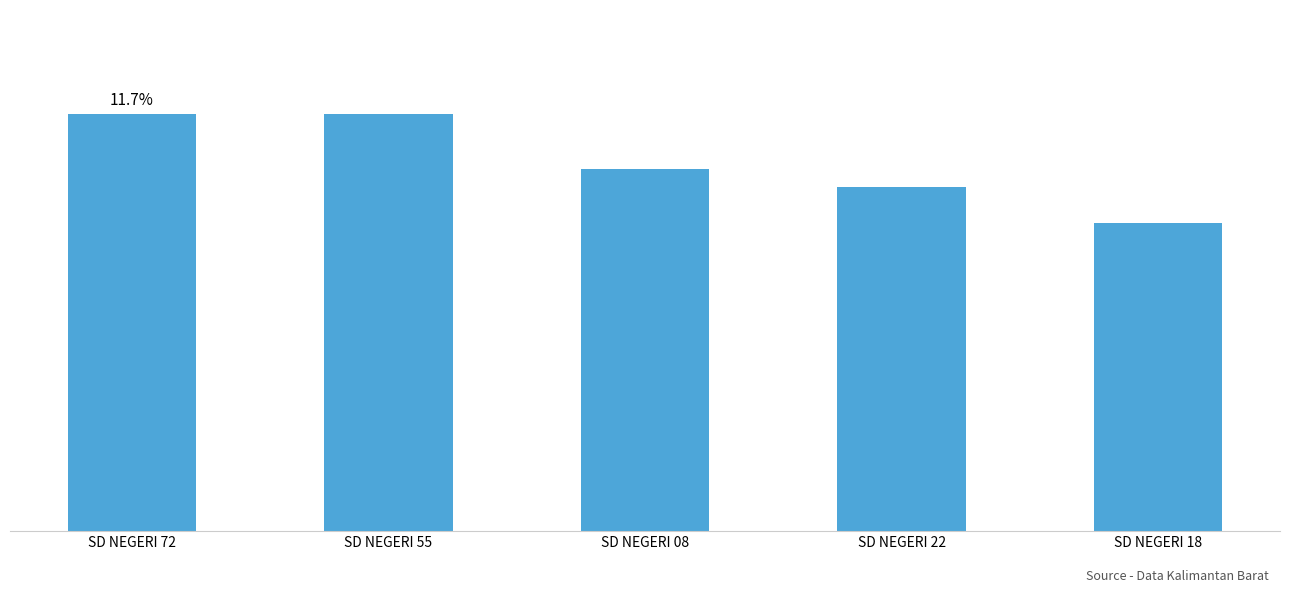

What value does the data have at SD NEGERI 72?

23